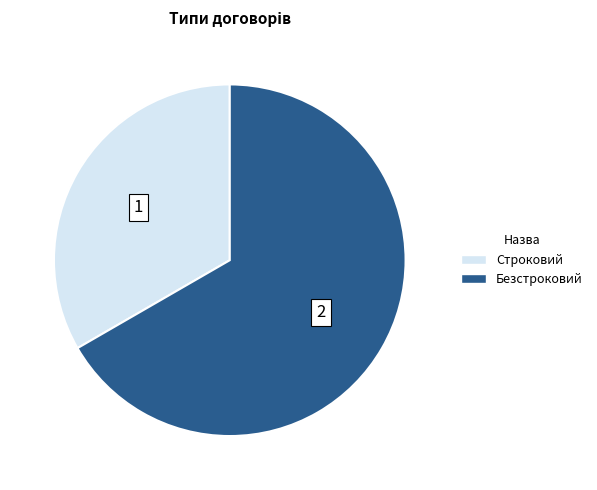

Count the number of slices in the pie.

2